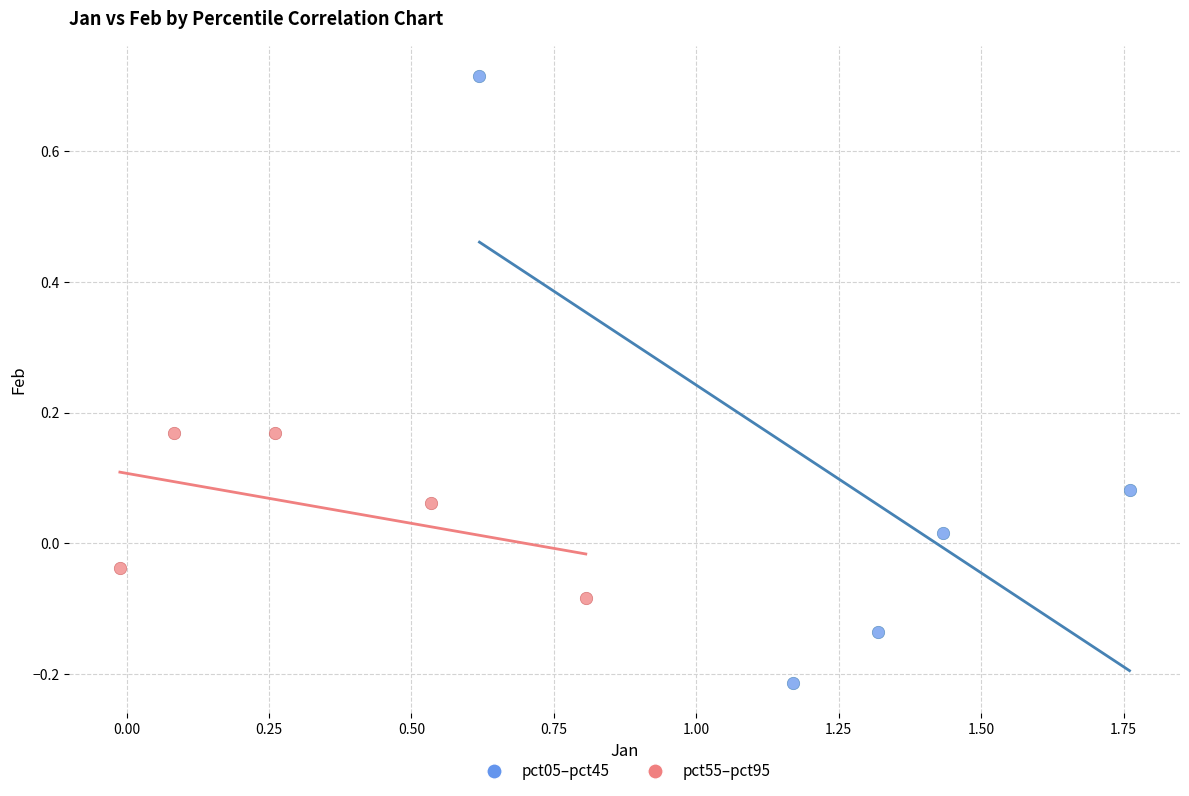

Which series contains the highest Y value?

pct05–pct45